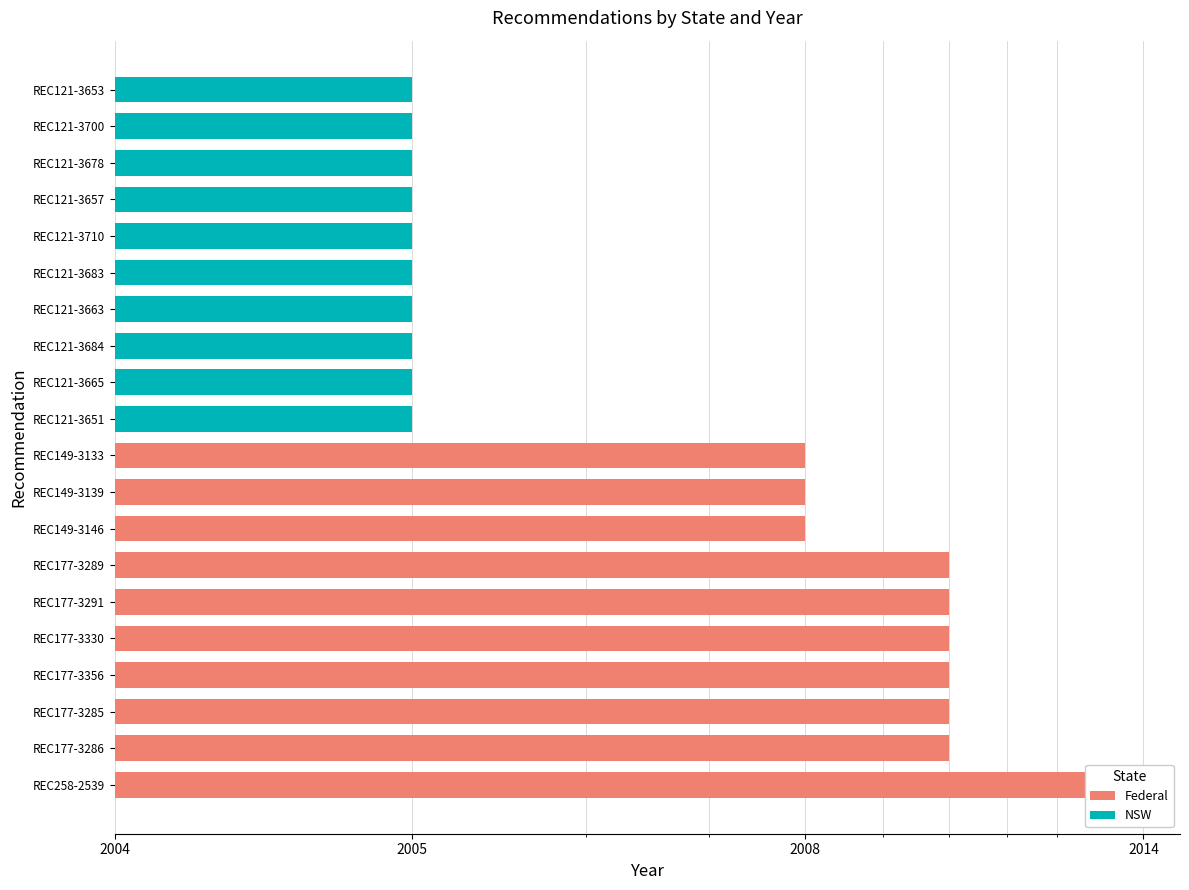

Which has a higher value, REC149-3139 or REC149-3133?

REC149-3139